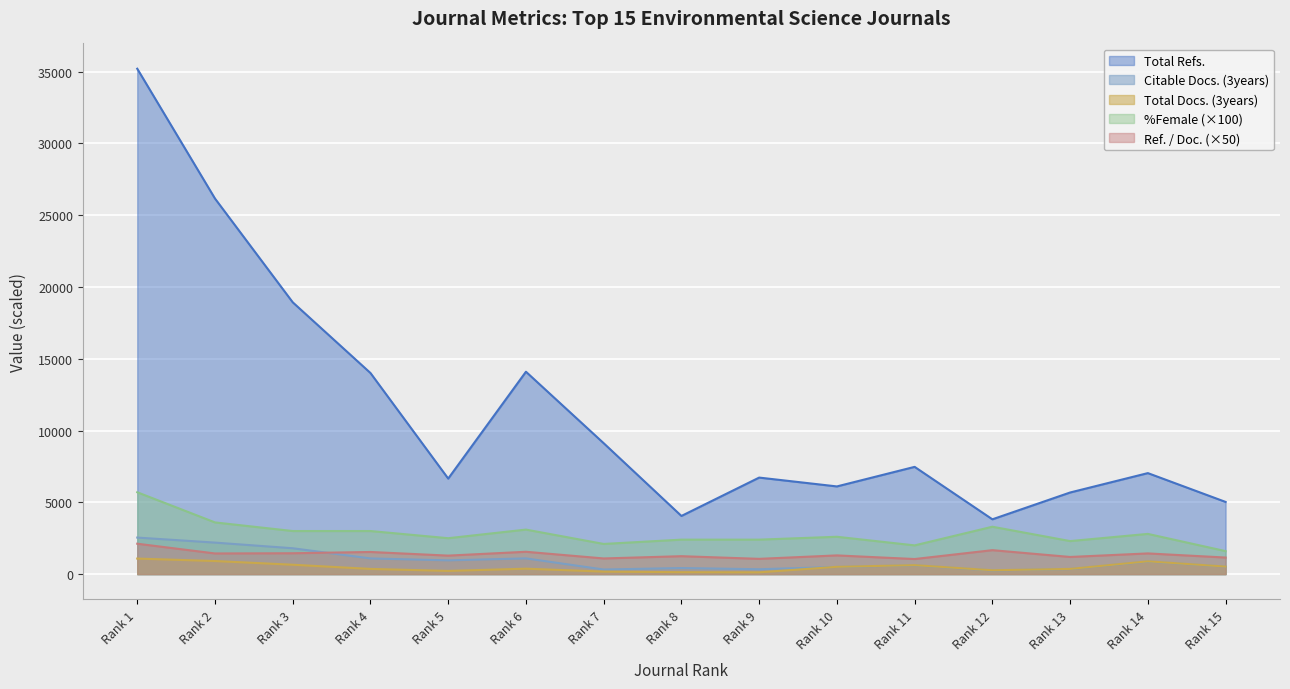

Reading right to left, extract all data points from this chart.

Total Refs.: Rank 15=5027.0	Rank 14=7035.0	Rank 13=5684.0	Rank 12=3816.0	Rank 11=7470.0	Rank 10=6107.0	Rank 9=6723.0	Rank 8=4050.0	Rank 7=9118.0	Rank 6=14097.0	Rank 5=6654.0	Rank 4=14008.0	Rank 3=18934.0	Rank 2=26161.0	Rank 1=35207.0
Ref. / Doc.: Rank 15=1153.0	Rank 14=1440.0	Rank 13=1193.0	Rank 12=1666.5	Rank 11=1049.0	Rank 10=1301.5	Rank 9=1062.0	Rank 8=1247.0	Rank 7=1089.5	Rank 6=1555.0	Rank 5=1287.0	Rank 4=1541.0	Rank 3=1452.0	Rank 2=1437.5	Rank 1=2116.0
%Female: Rank 15=1600.0	Rank 14=2800.0	Rank 13=2300.0	Rank 12=3300.0	Rank 11=2000.0	Rank 10=2600.0	Rank 9=2400.0	Rank 8=2400.0	Rank 7=2100.0	Rank 6=3100.0	Rank 5=2500.0	Rank 4=3000.0	Rank 3=3000.0	Rank 2=3600.0	Rank 1=5700.0
Citable Docs. (3years): Rank 15=519.0	Rank 14=874.0	Rank 13=351.0	Rank 12=255.0	Rank 11=609.0	Rank 10=496.0	Rank 9=338.0	Rank 8=421.0	Rank 7=319.0	Rank 6=1094.0	Rank 5=956.0	Rank 4=1090.0	Rank 3=1800.0	Rank 2=2193.0	Rank 1=2544.0
Total Docs. (3years): Rank 15=524.0	Rank 14=890.0	Rank 13=361.0	Rank 12=267.0	Rank 11=623.0	Rank 10=506.0	Rank 9=123.0	Rank 8=132.0	Rank 7=174.0	Rank 6=376.0	Rank 5=222.0	Rank 4=360.0	Rank 3=652.0	Rank 2=910.0	Rank 1=1081.0